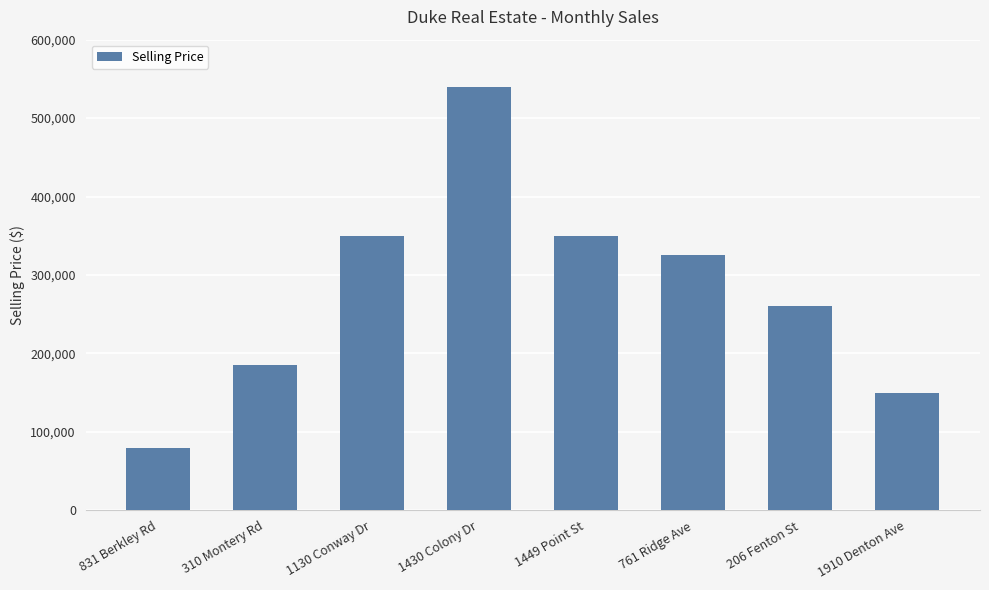

Reading left to right, extract all data points from this chart.

831 Berkley Rd=79600	310 Montery Rd=185000	1130 Conway Dr=350000	1430 Colony Dr=540000	1449 Point St=350000	761 Ridge Ave=325000	206 Fenton St=260000	1910 Denton Ave=150000